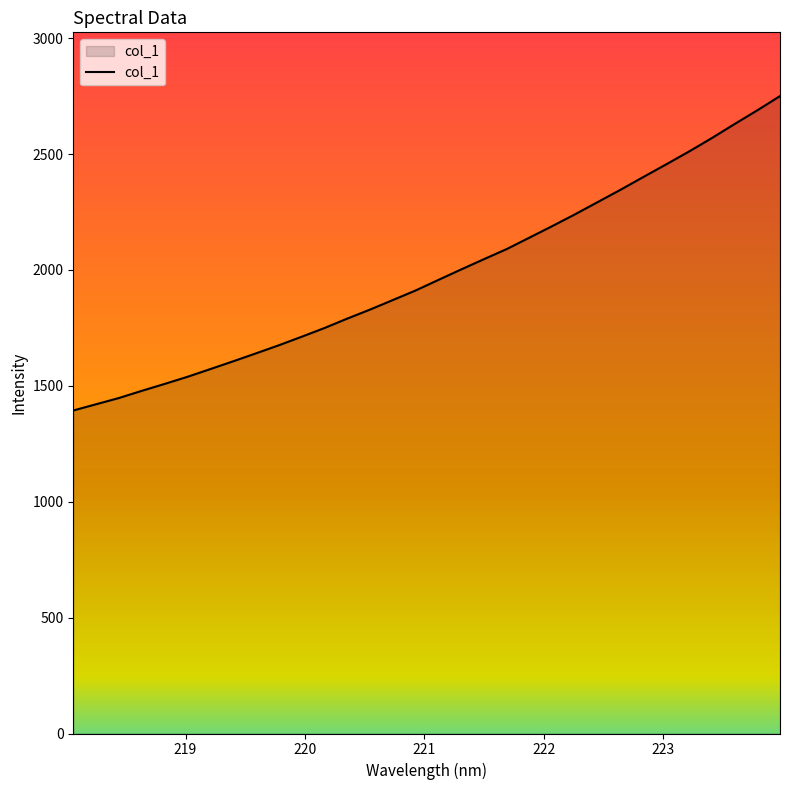

What is the difference between the maximum and minimum values?

1356.7